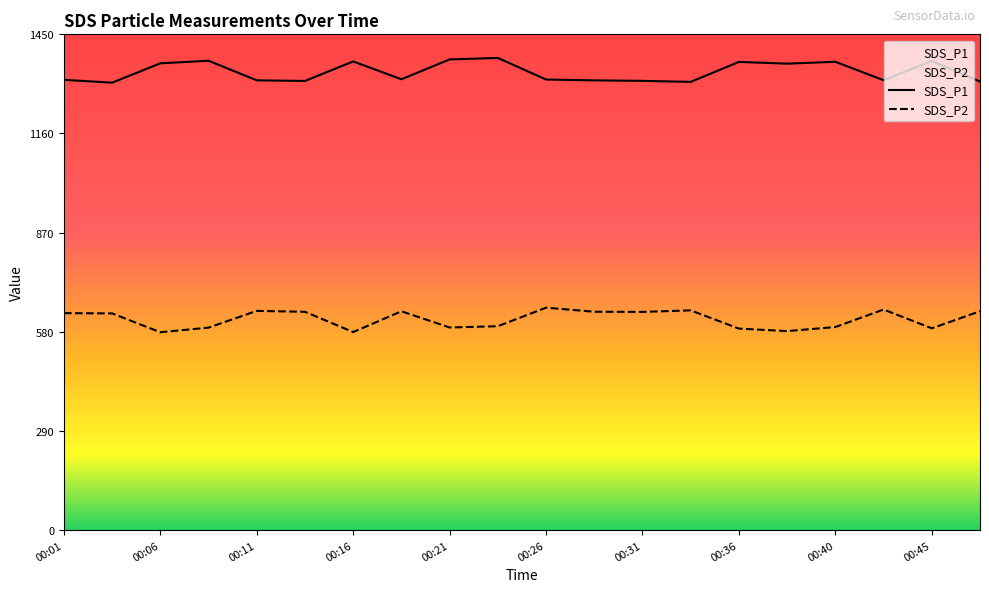

How many lines are shown in the chart?

2